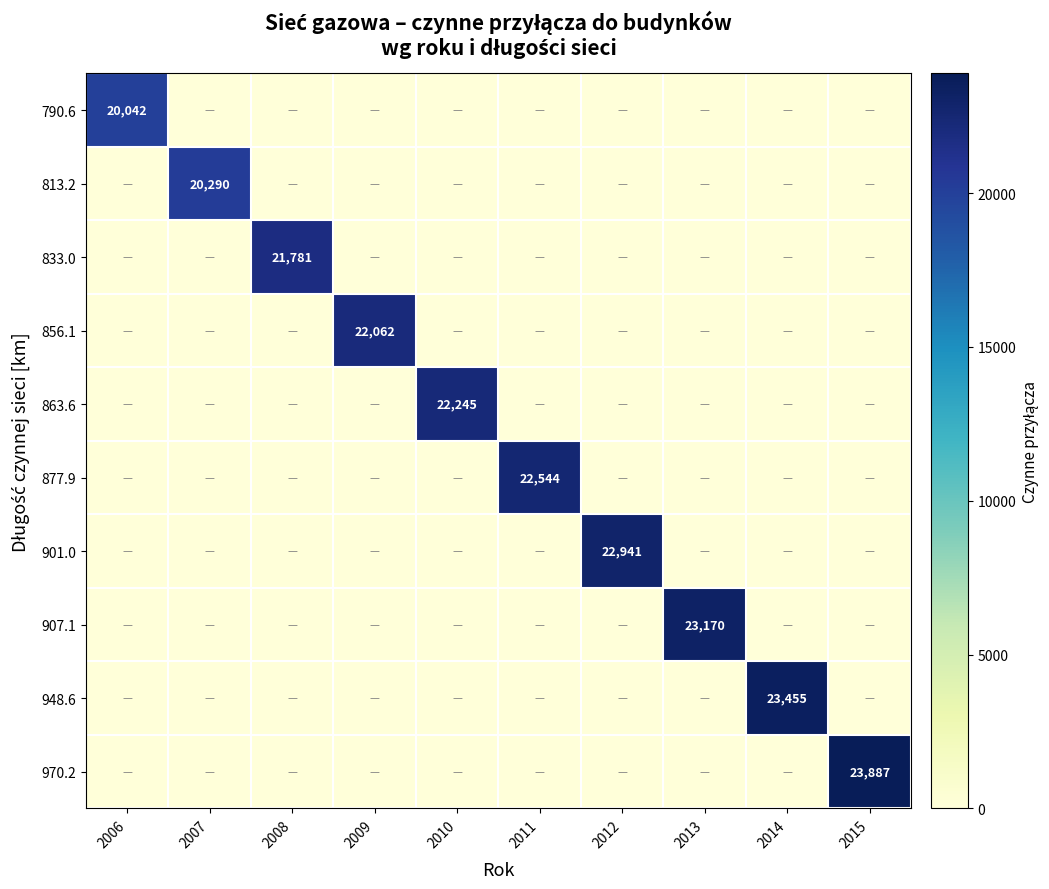

What is the total value across all series at 2012?

22941